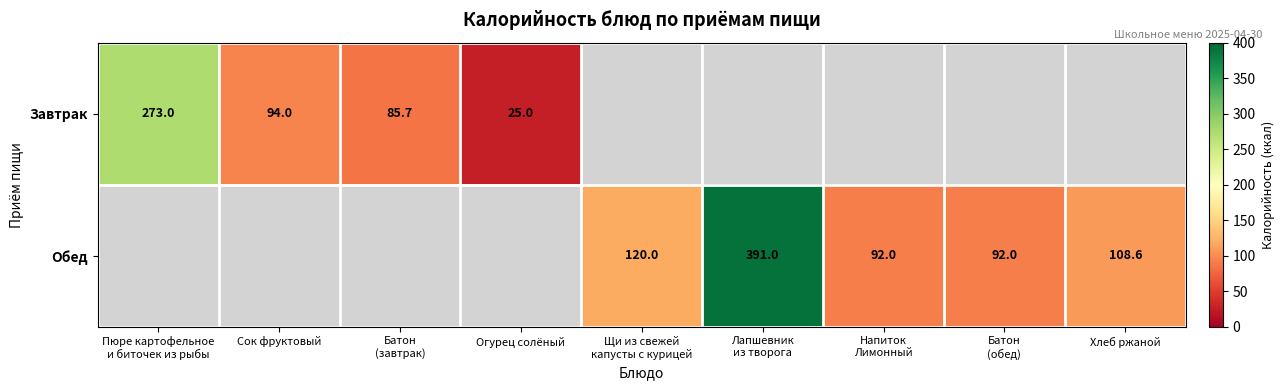

The value of Завтрак at Огурец солёный is 25.0. True or false?

True